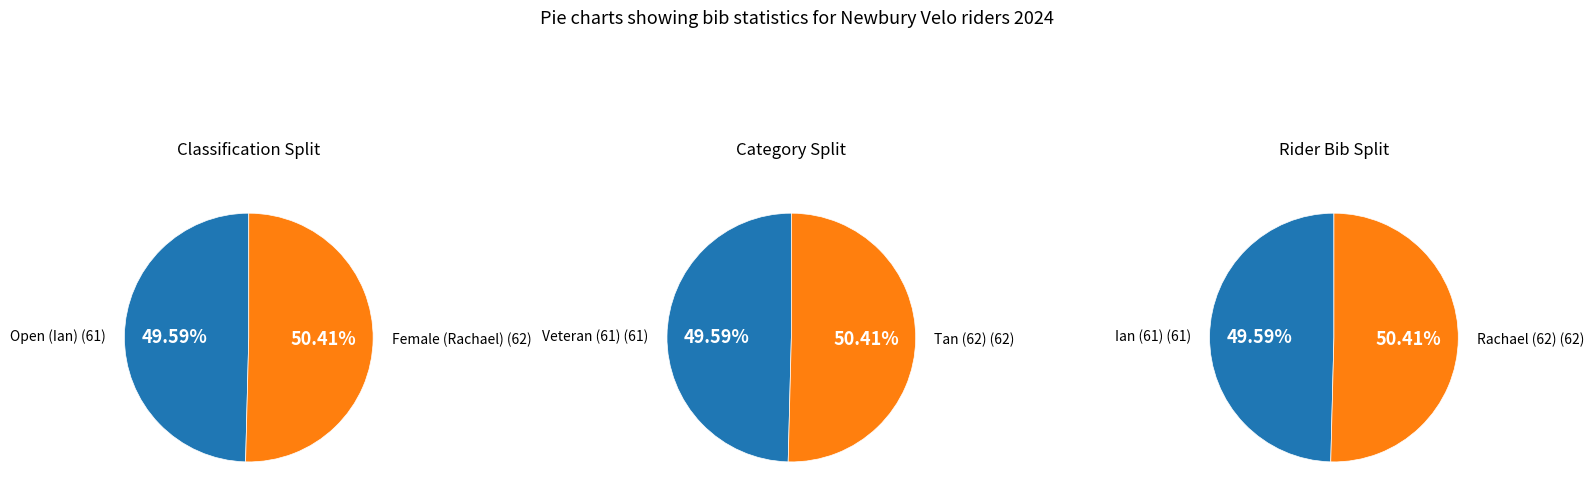

Count the number of slices in the pie.

2